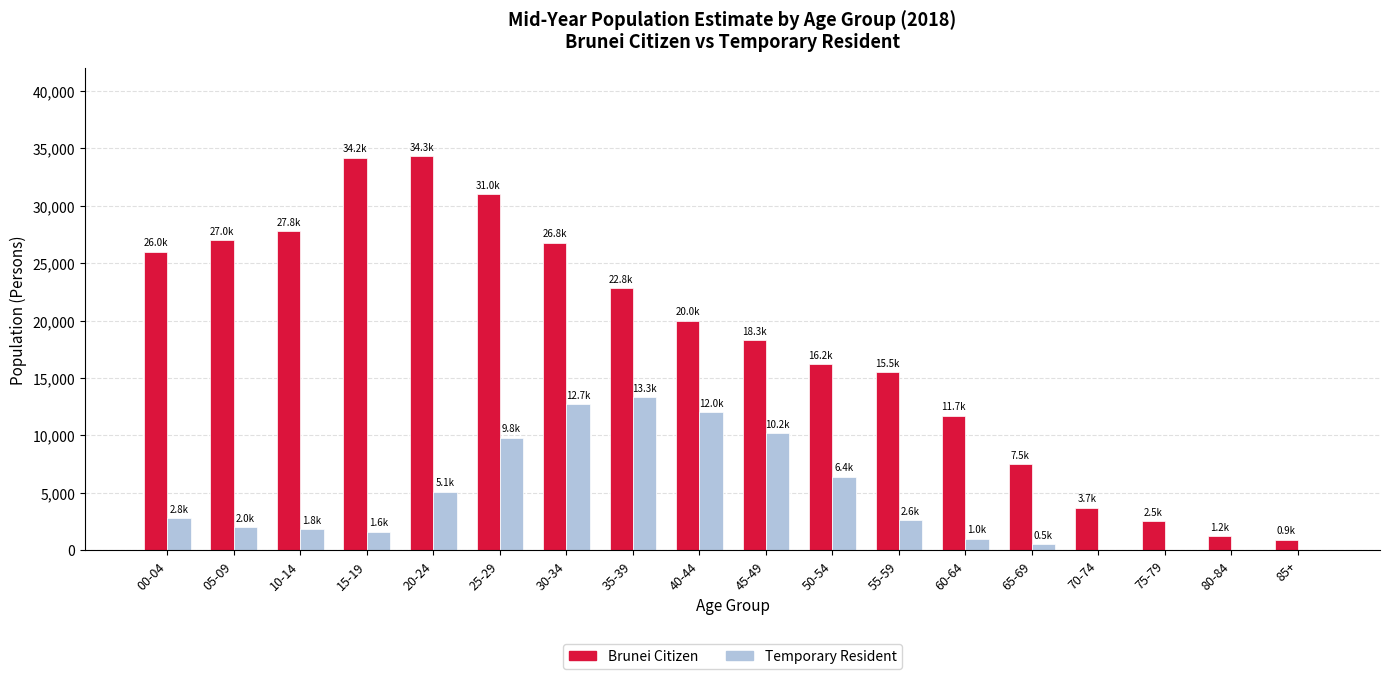

Which series changed the most between 15-19 and 80-84?

Brunei Citizen